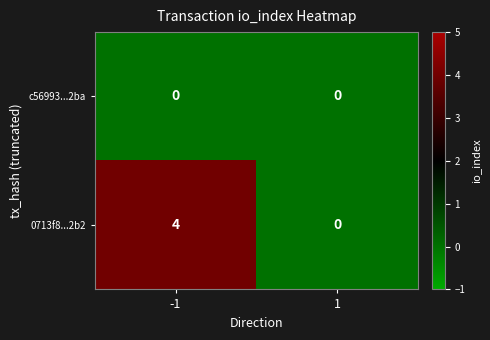

The 0713f8...2b2 series shows -1 at 1. True or false?

False